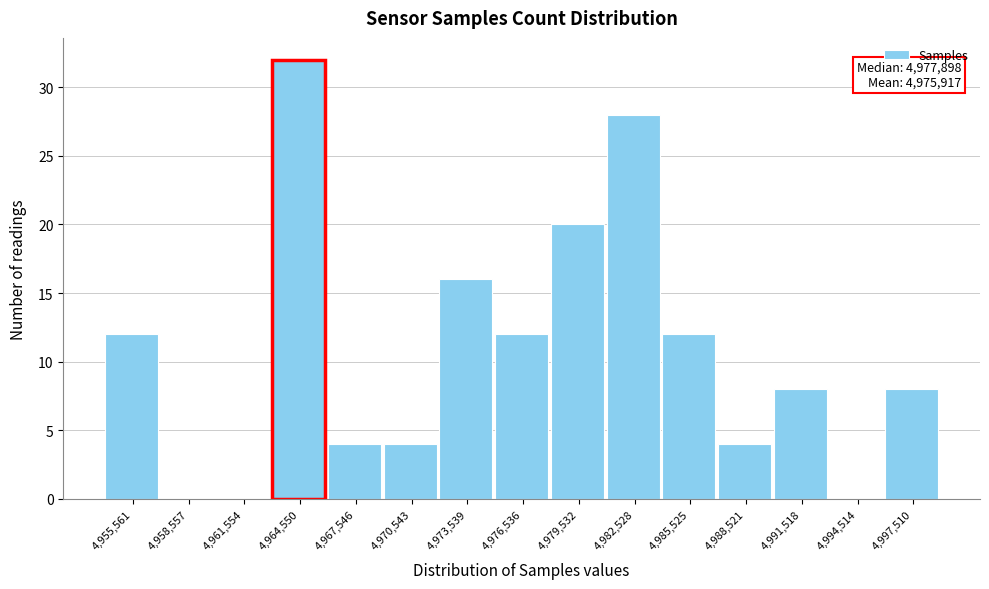

Over which range of the x-axis is the bar tallest?

4963000 to 4966000